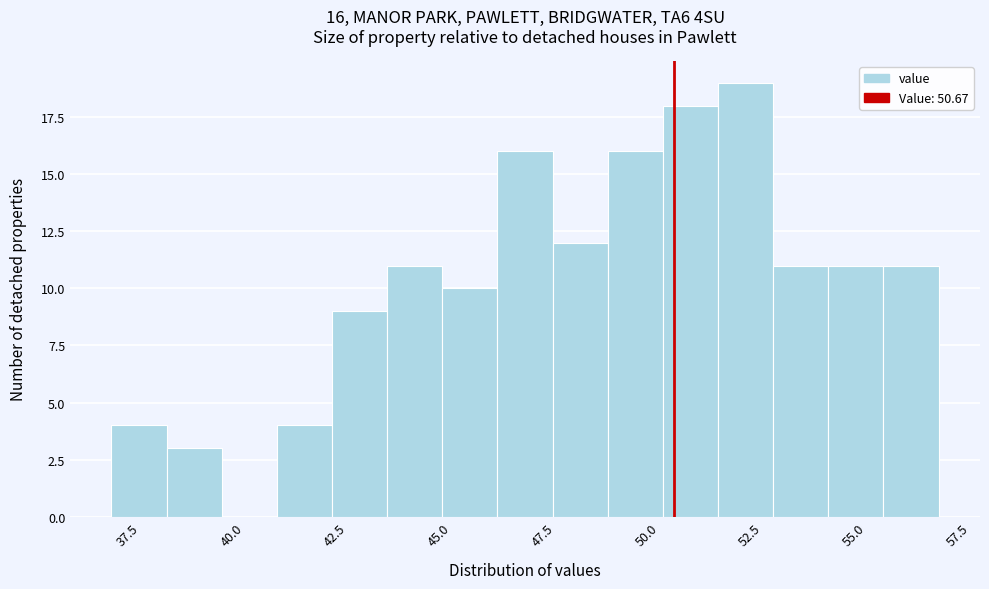

Around what value on the x-axis is the tallest bar? Give the approximate position of its centre, as read against the axis.

52.5